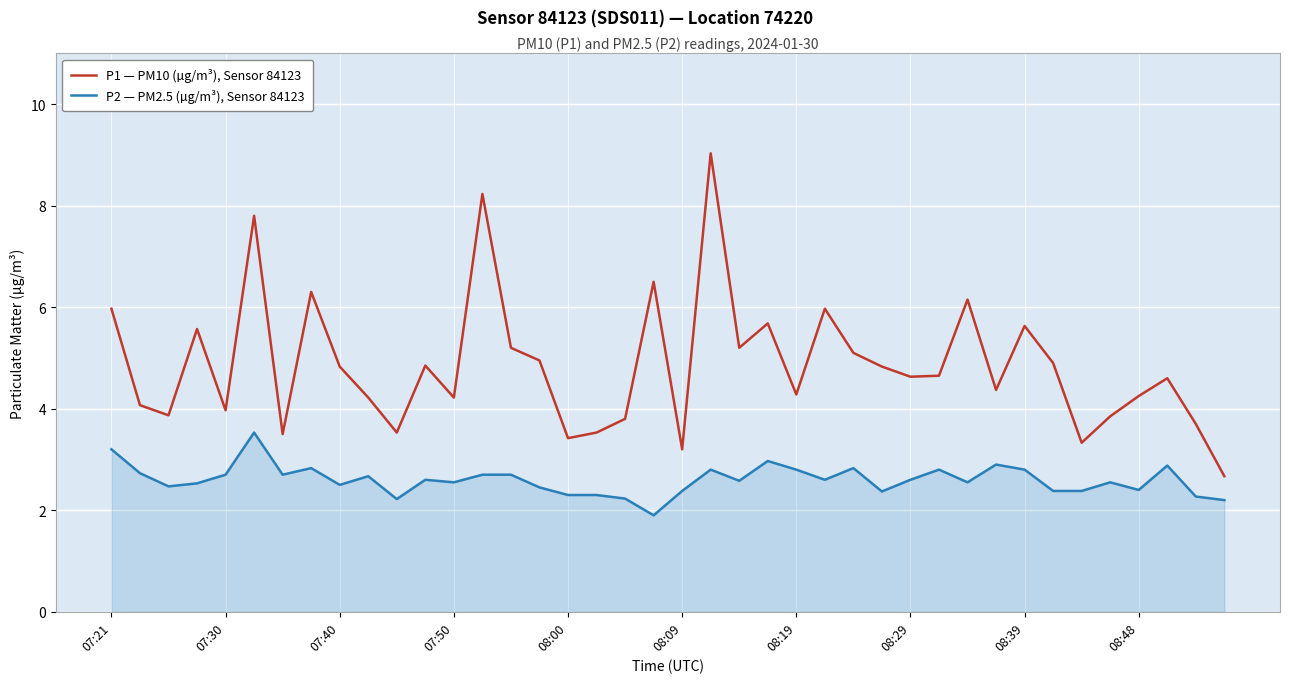

Which series has the largest total across all categories?

P1 — PM10 (µg/m³), Sensor 84123